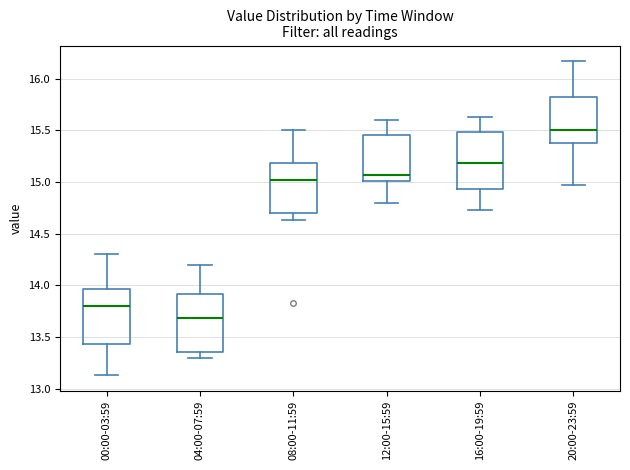

Where is the lower edge of the box for 00:00-03:59 on the y-axis? The values are not printed on the chart, so give them approximately, as read against the axis.

13.45